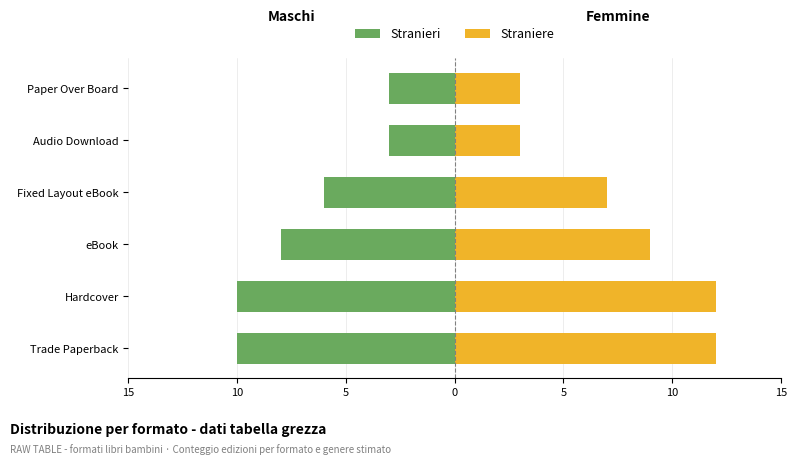

The value of Stranieri at eBook is -8. True or false?

True